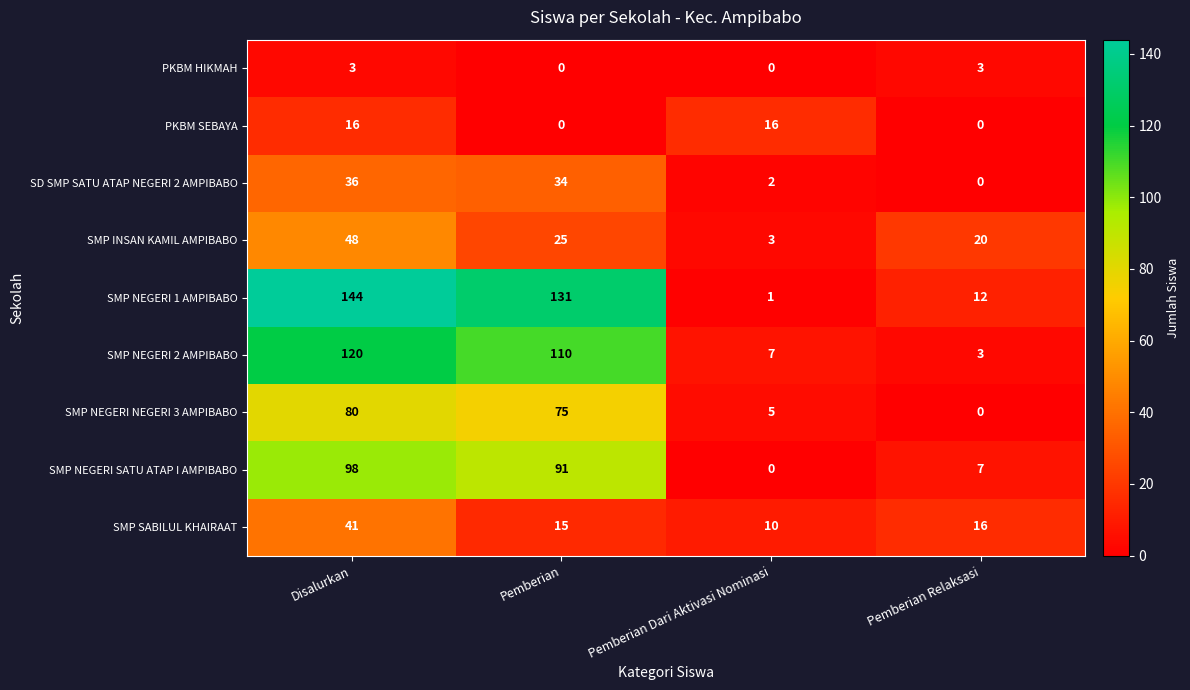

The SMP SABILUL KHAIRAAT series shows 26 at Pemberian. True or false?

False